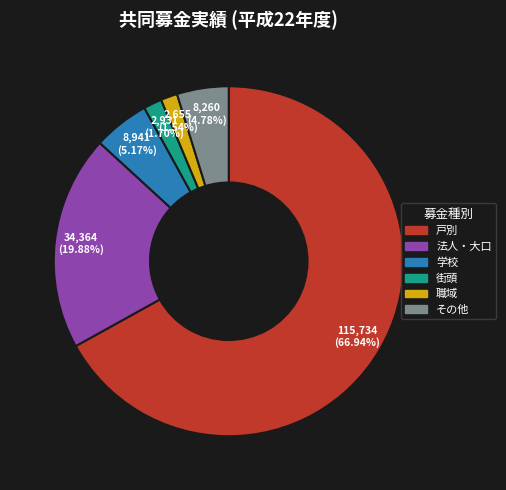

Count the number of slices in the pie.

6